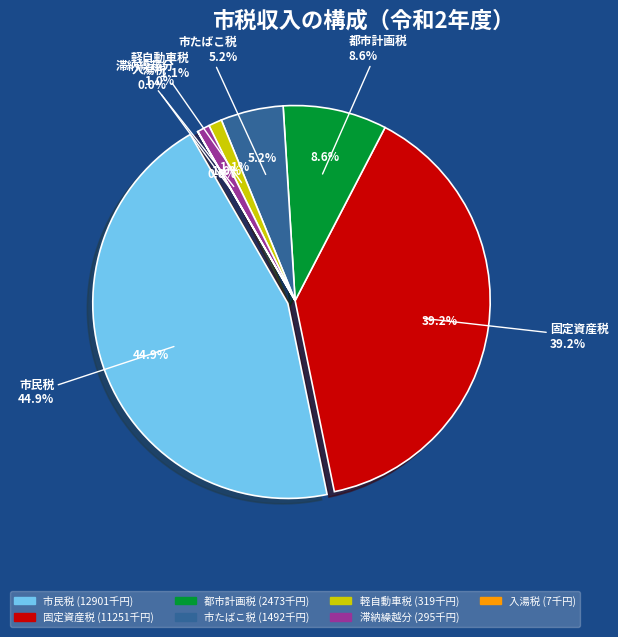

What percentage is the 都市計画税 slice, to the nearest percent?

9%